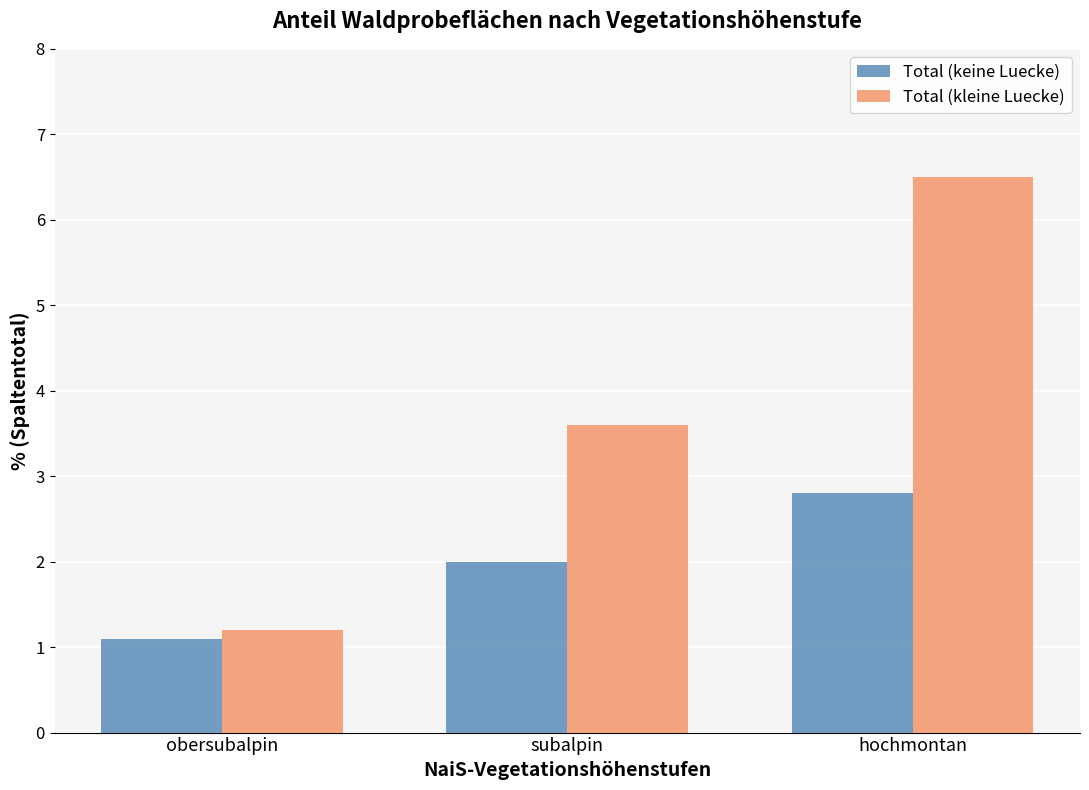

What is the greatest value displayed?

6.5